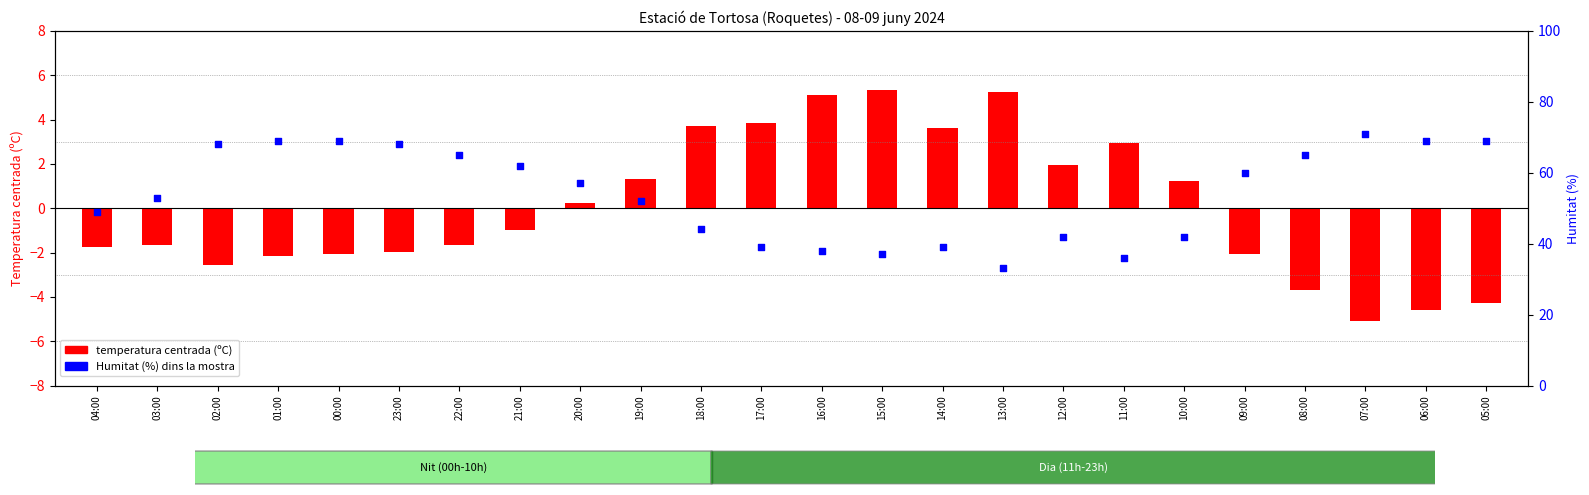

What is the total value across all series at 00:00?

66.9